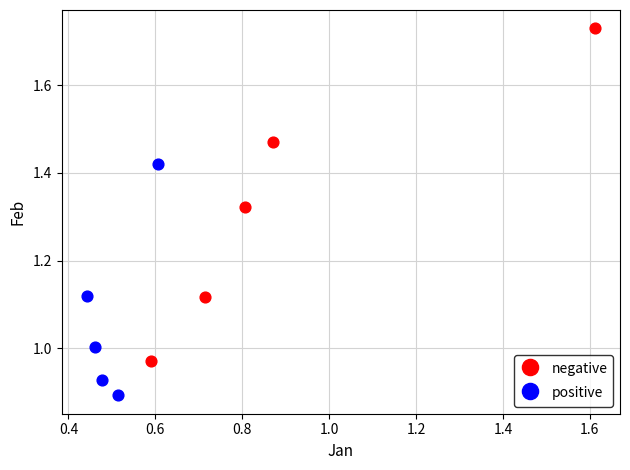

What are all the series names shown in the legend?

negative, positive